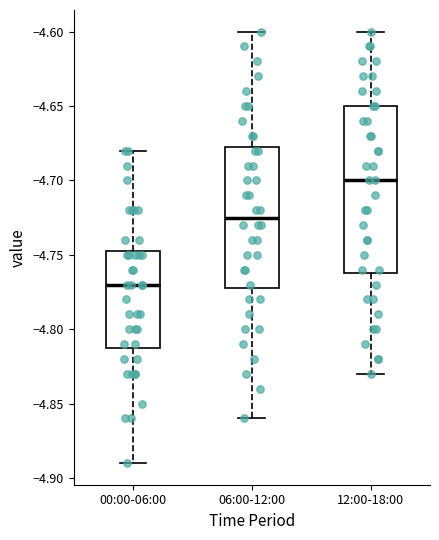

Comparing the boxes themselves (not the whiskers), which one is the tallest?

12:00-18:00